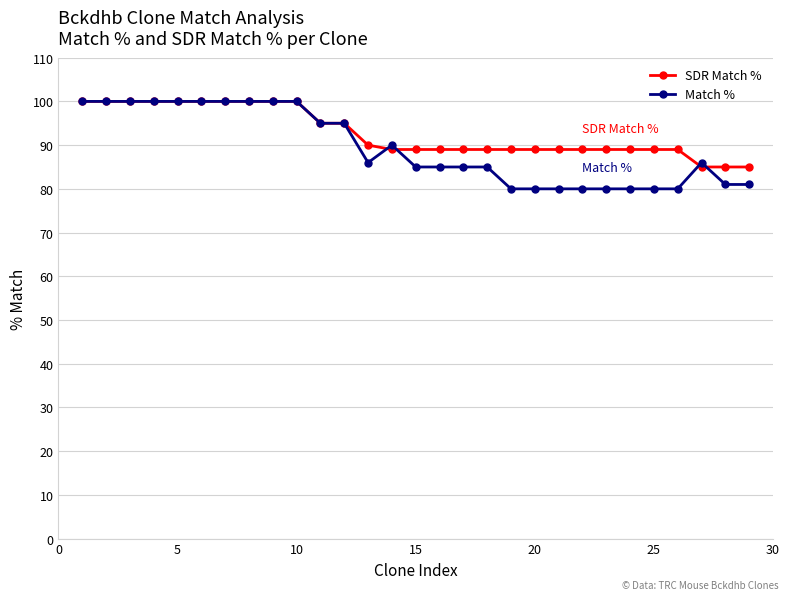

At how many categories does at least one series exceed 93?

12